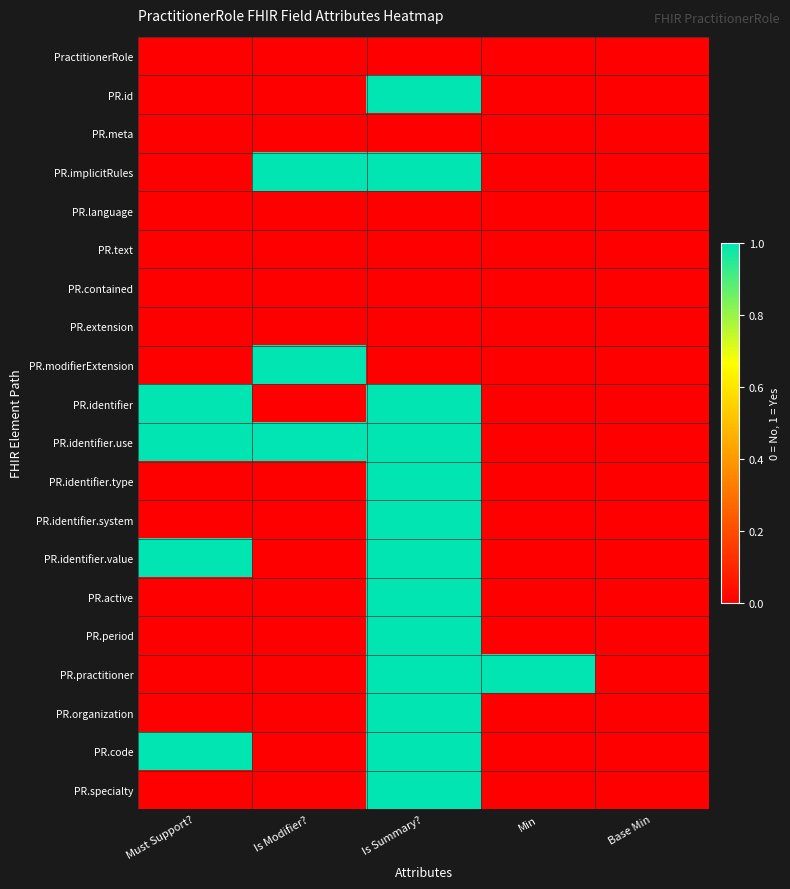

Rank the series at Min from highest to lowest value.

PR.practitioner, PractitionerRole, PR.id, PR.meta, PR.implicitRules, PR.language, PR.text, PR.contained, PR.extension, PR.modifierExtension, PR.identifier, PR.identifier.use, PR.identifier.type, PR.identifier.system, PR.identifier.value, PR.active, PR.period, PR.organization, PR.code, PR.specialty